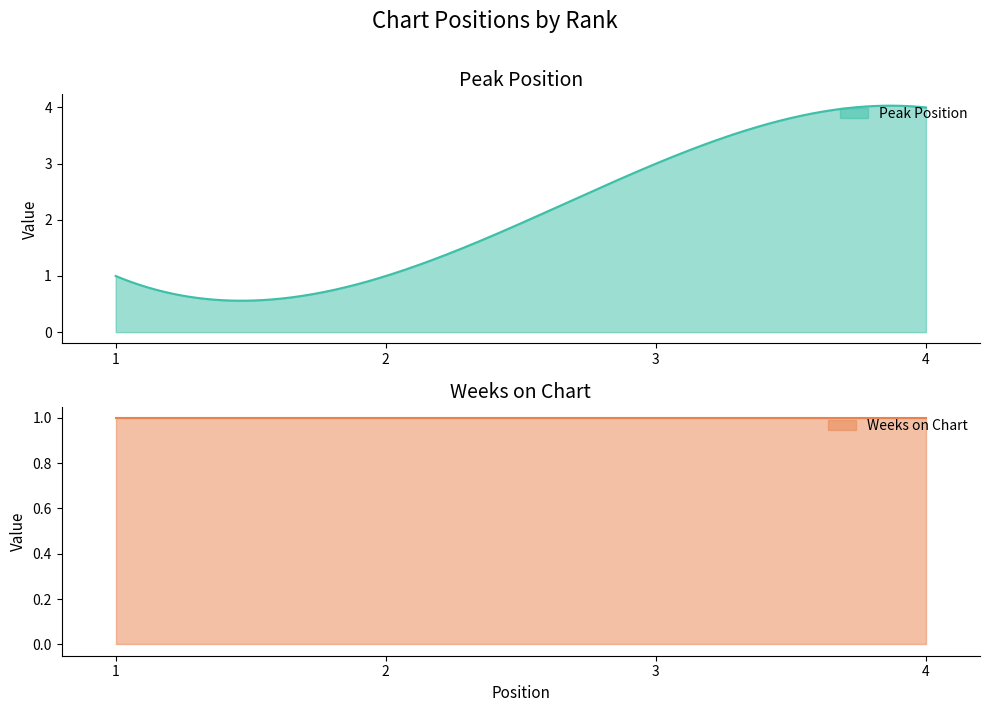

What are all the series names shown in the legend?

Peak Position, Weeks on Chart